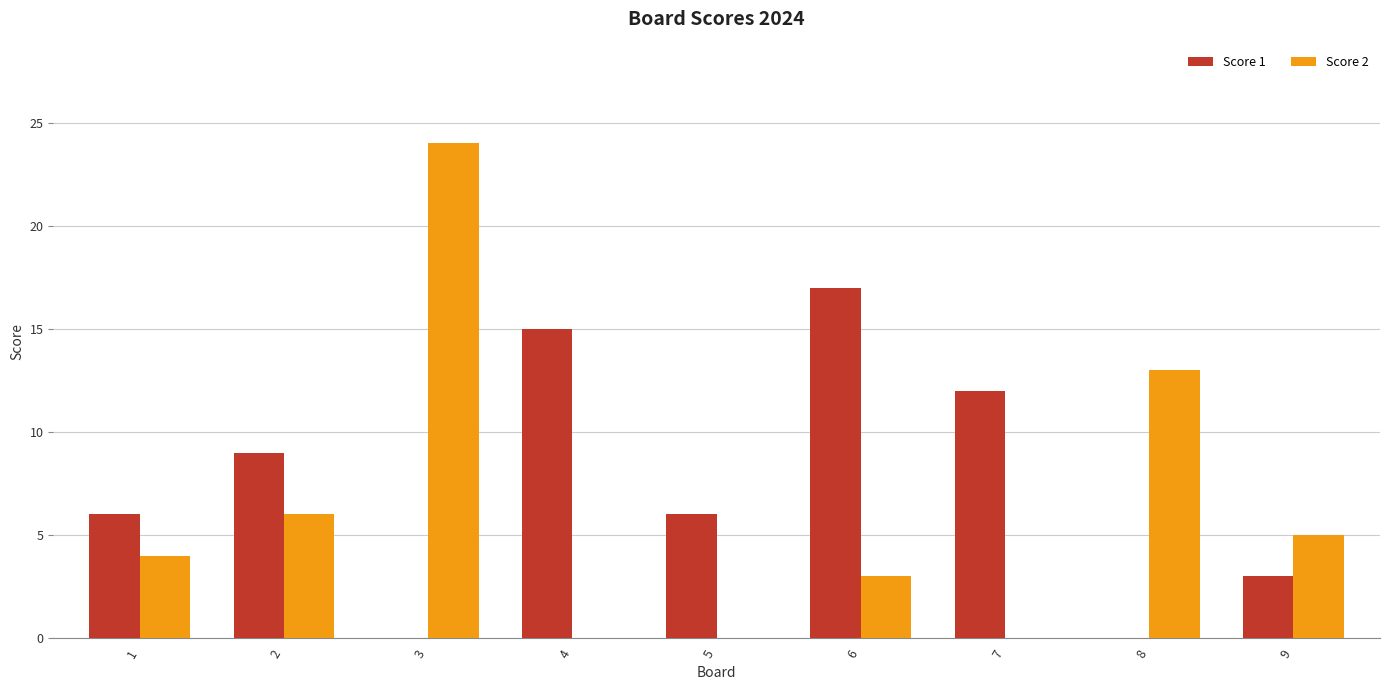

Read the Score 1 value at 2, to the nearest 10.

10